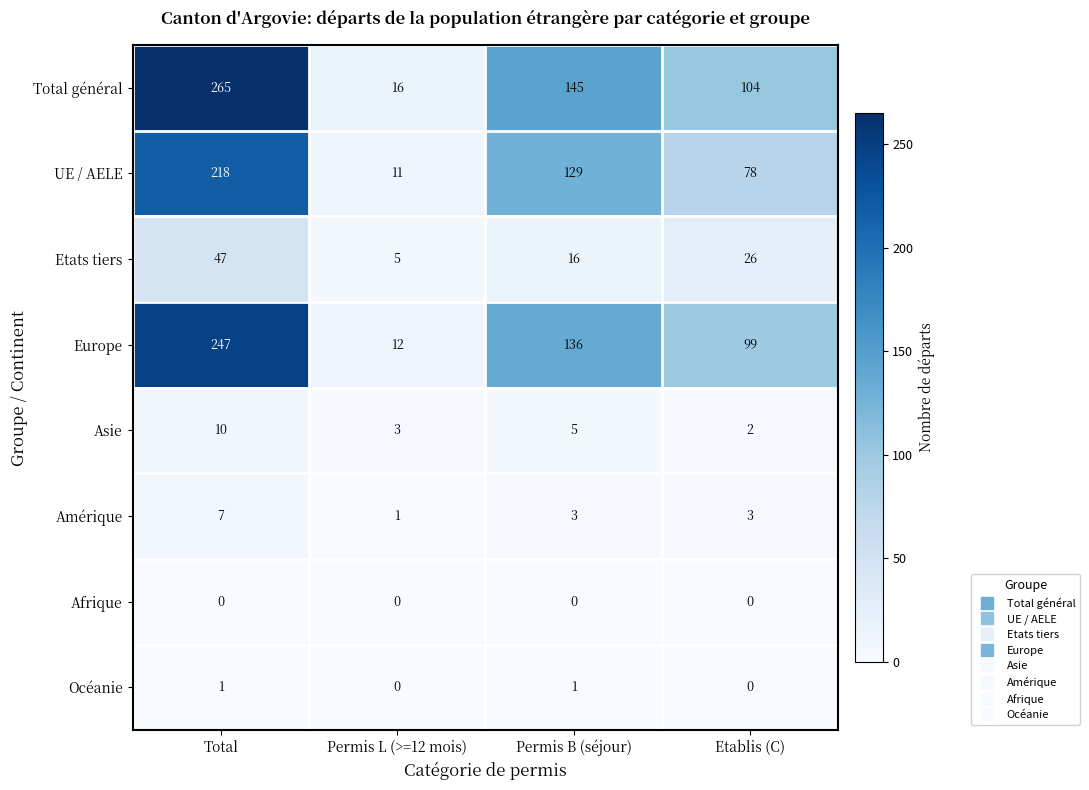

Rank the series at Total from highest to lowest value.

Total général, Europe, UE / AELE, Etats tiers, Asie, Amérique, Océanie, Afrique